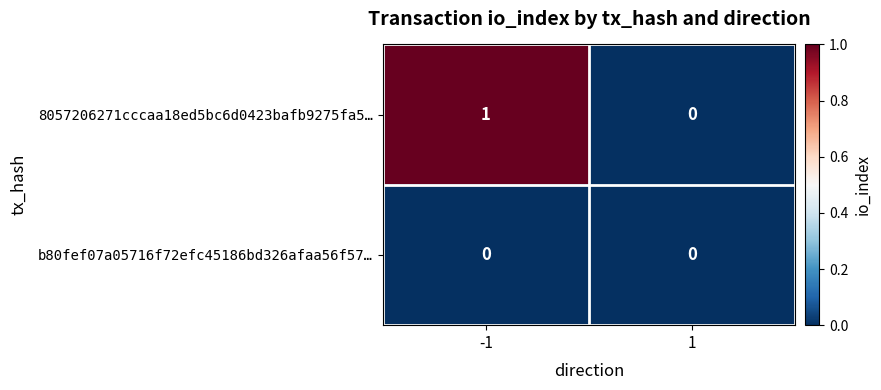

Reading left to right, list all the values displayed in this chart.

8057206271cccaa18ed5bc6d0423bafb9275fa5…: -1=1	1=0
b80fef07a05716f72efc45186bd326afaa56f57…: -1=0	1=0